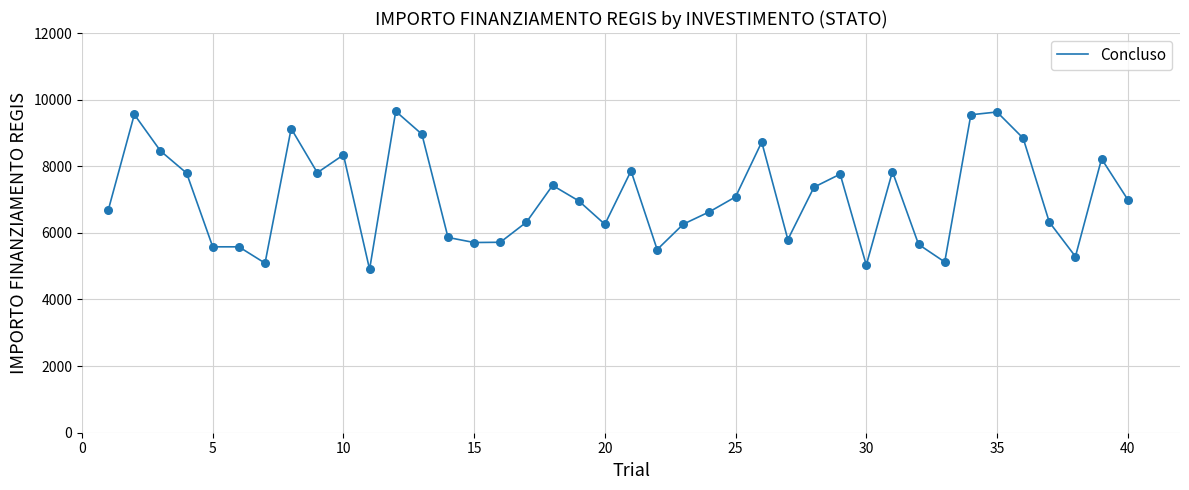

What is the minimum value shown in the chart?

4903.9